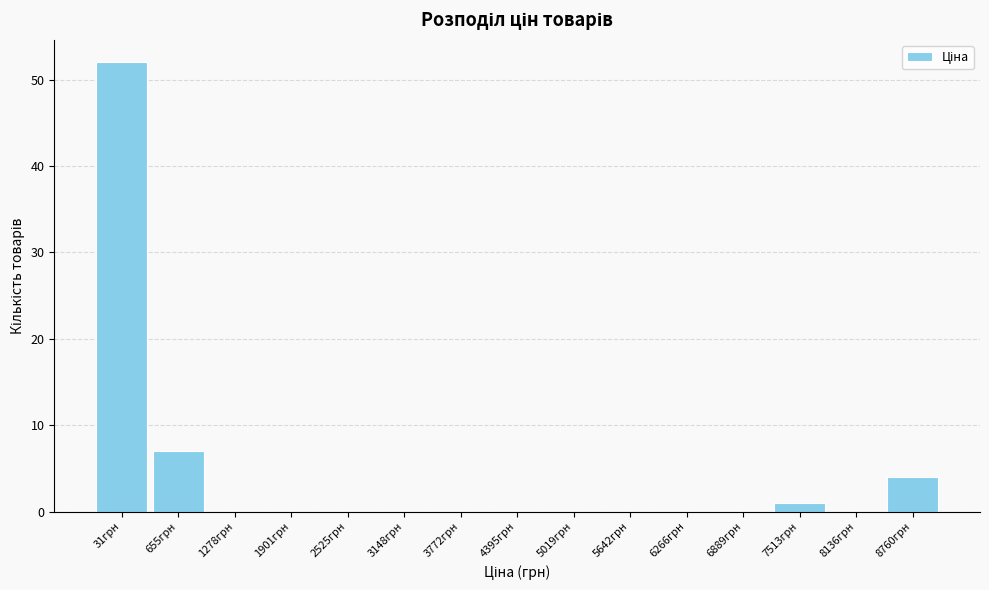

Reading left to right, extract all data points from this chart.

31грн=52	655грн=7	1278грн=0	1901грн=0	2525грн=0	3148грн=0	3772грн=0	4395грн=0	5019грн=0	5642грн=0	6266грн=0	6889грн=0	7513грн=1	8136грн=0	8760грн=4